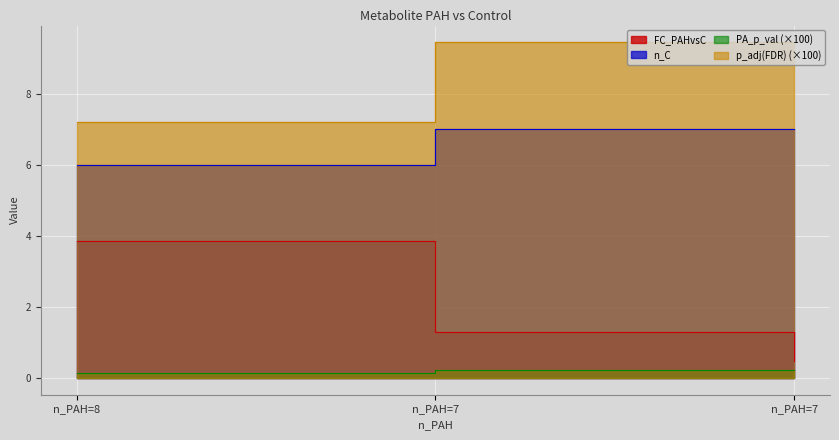

At which category is the sum across all series the highest?

n_PAH=7